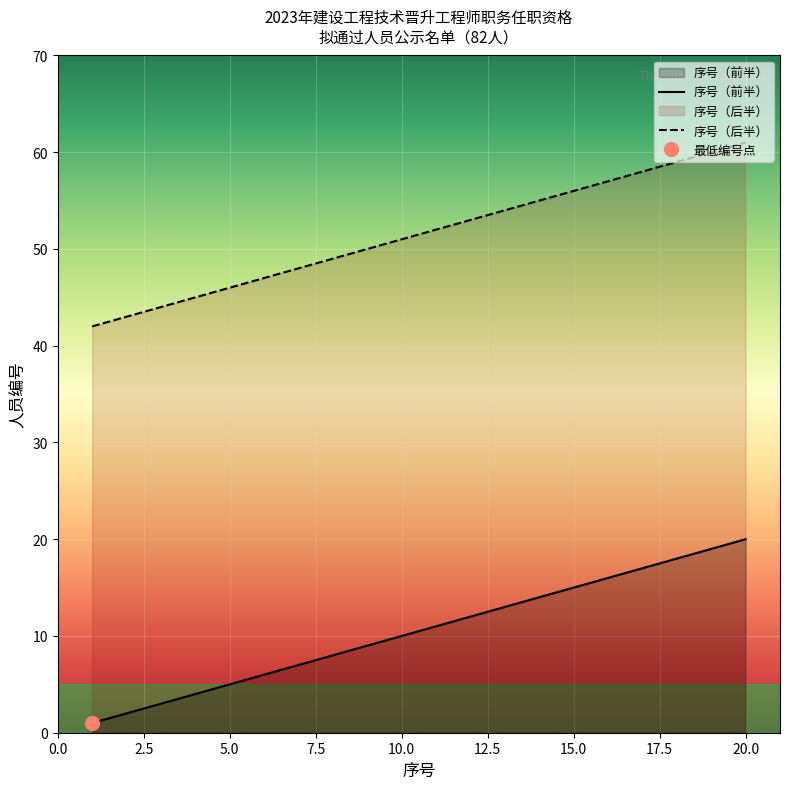

List the series in order of their peak value, lowest first.

序号（前半）, 序号（后半）